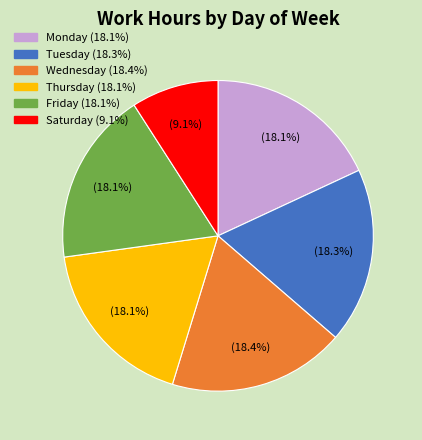

What is the total percentage of Saturday (9.1%) and Wednesday (18.4%)?

27.5%